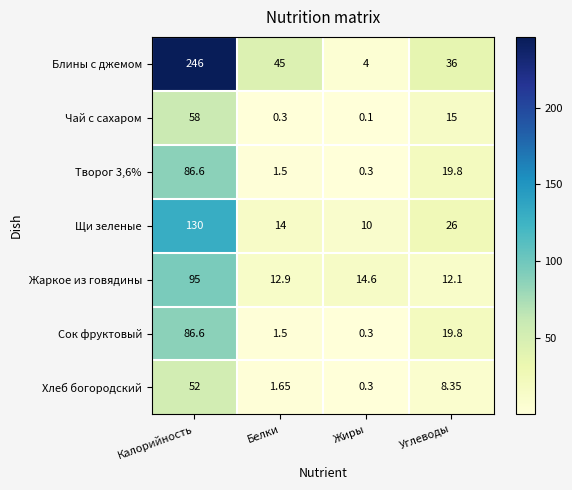

At which label is Щи зеленые closest to 70?

Углеводы